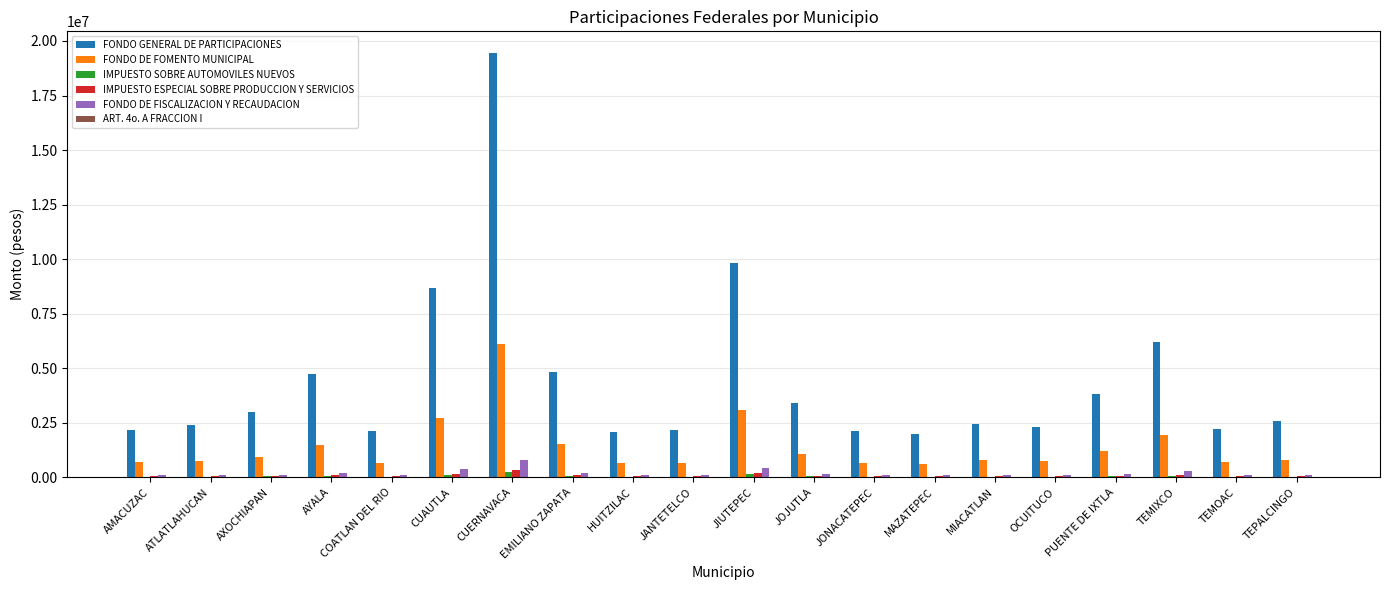

At which category is the sum across all series the highest?

CUERNAVACA